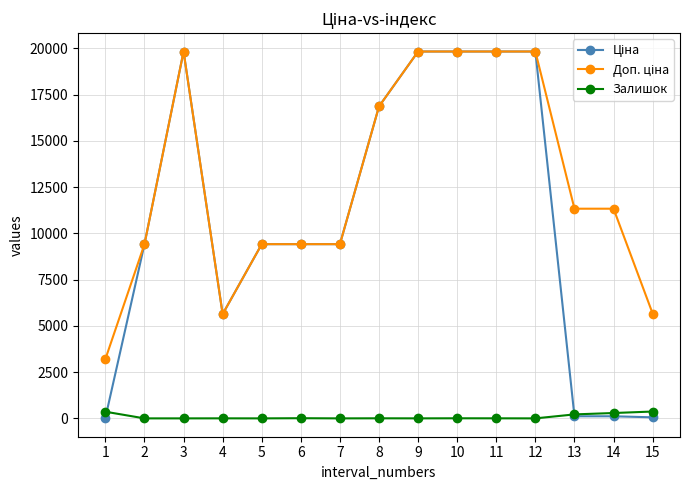

The value of Залишок at 5 is 0.0. True or false?

True